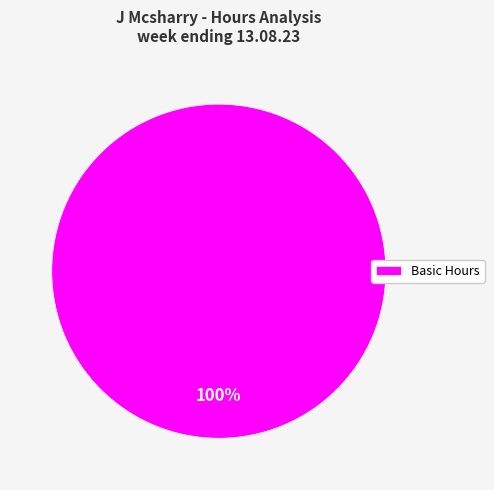

How many segments does this pie chart have?

1